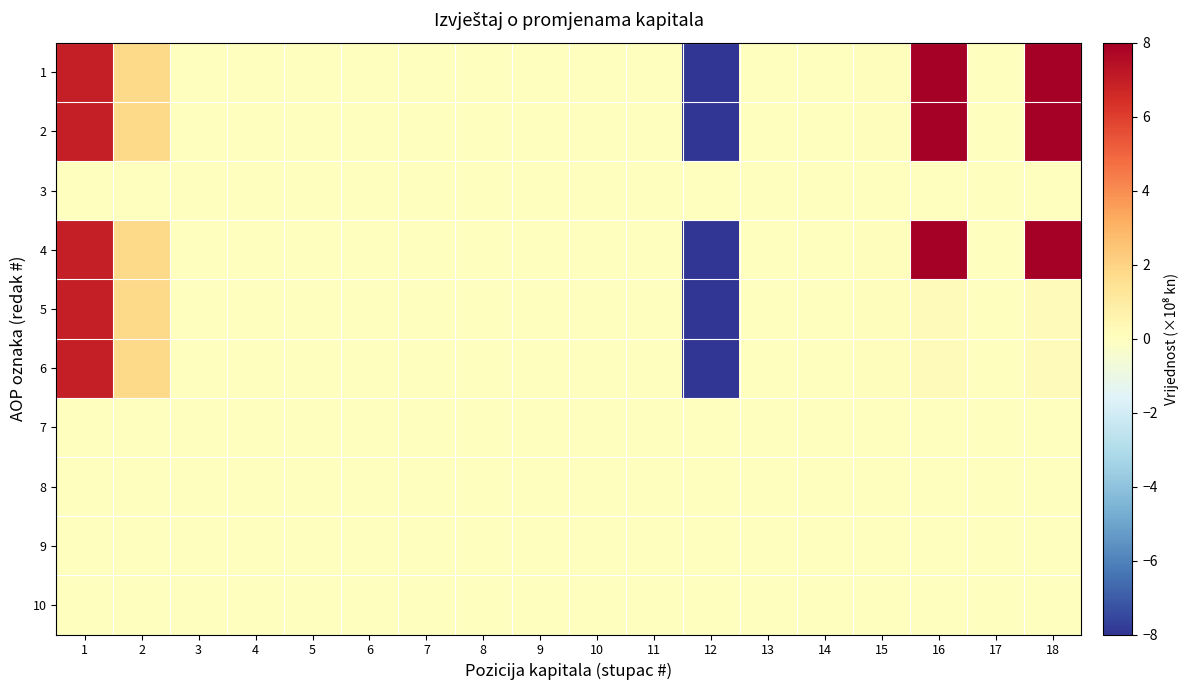

Which category has the highest value across all series?

16